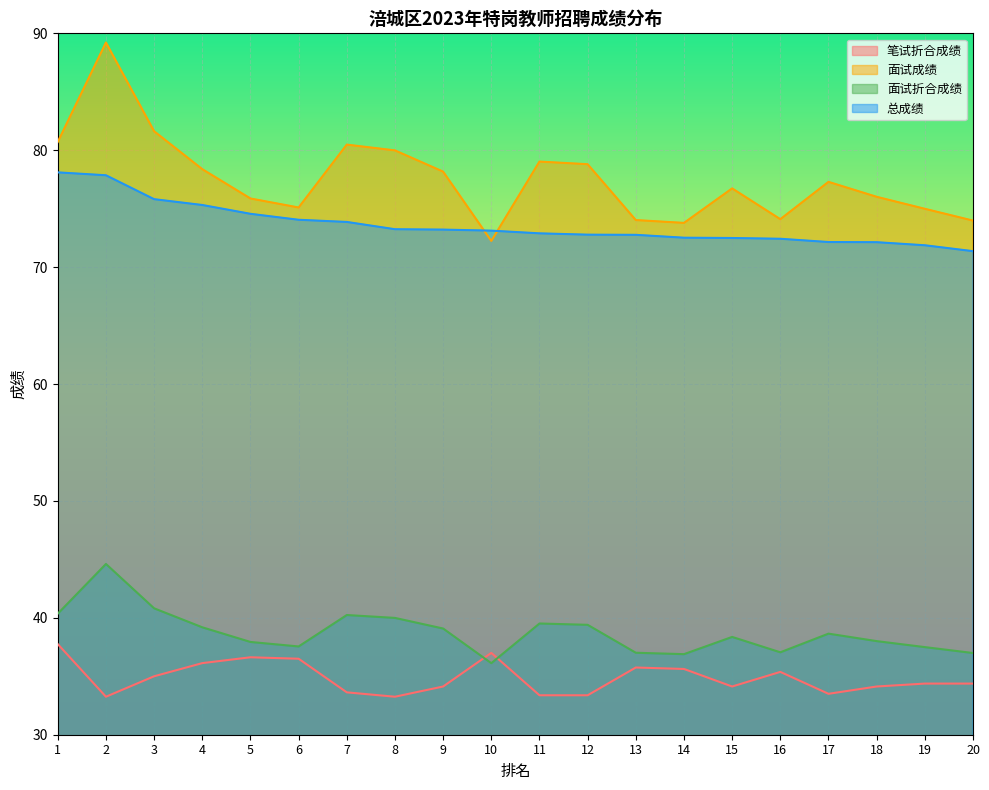

What is the minimum value shown in the chart?

33.2